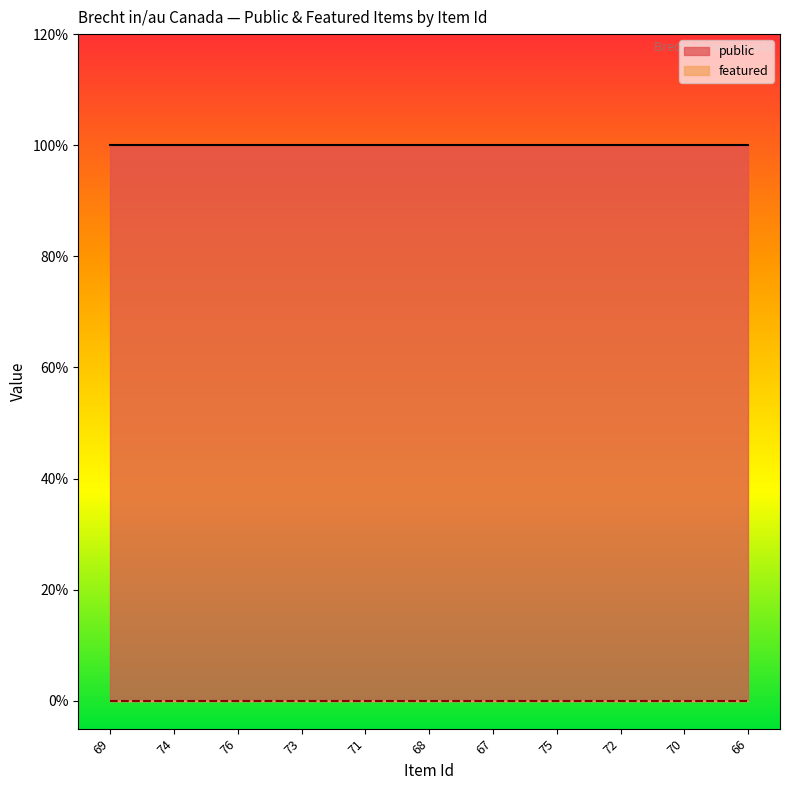

What is the value of the public point at the 4th from the left?

1